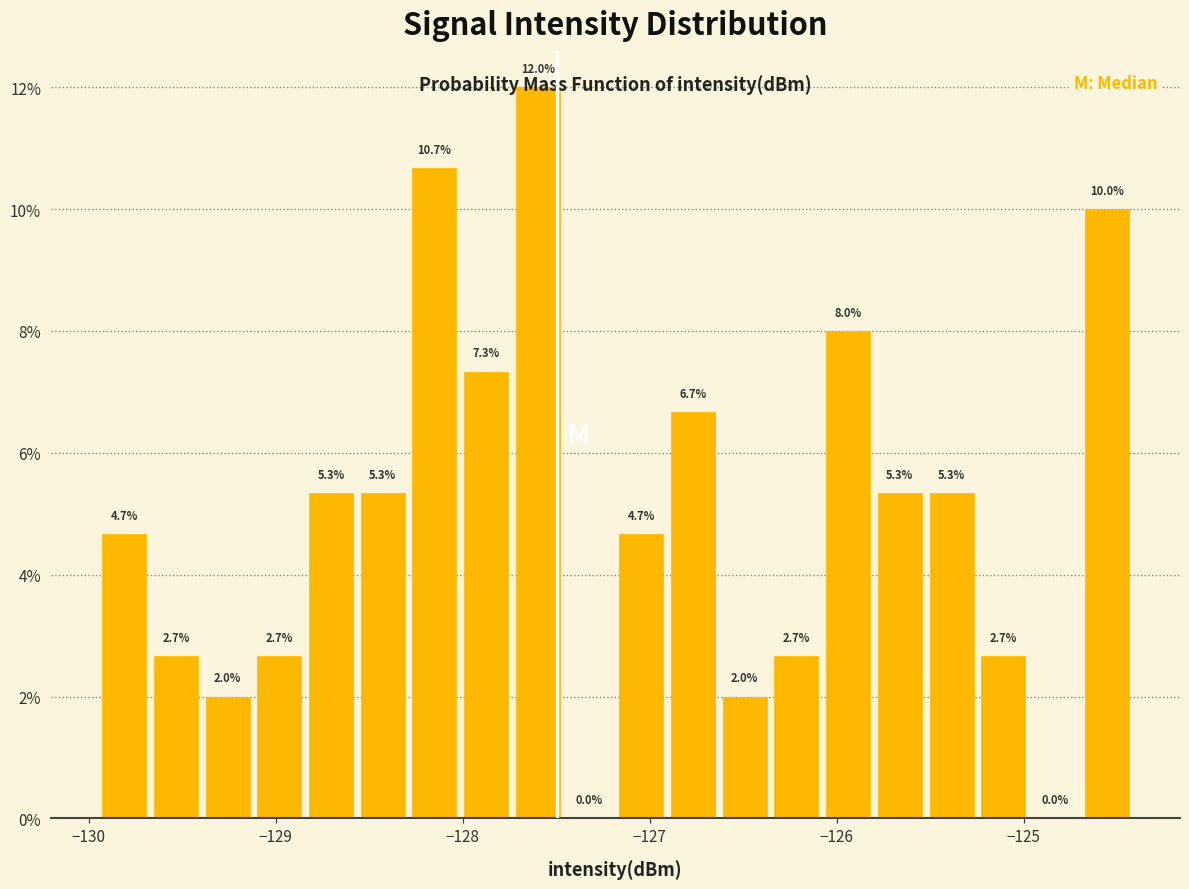

Read against the x-axis, roughly where is the centre of the tallest bar?

-127.6